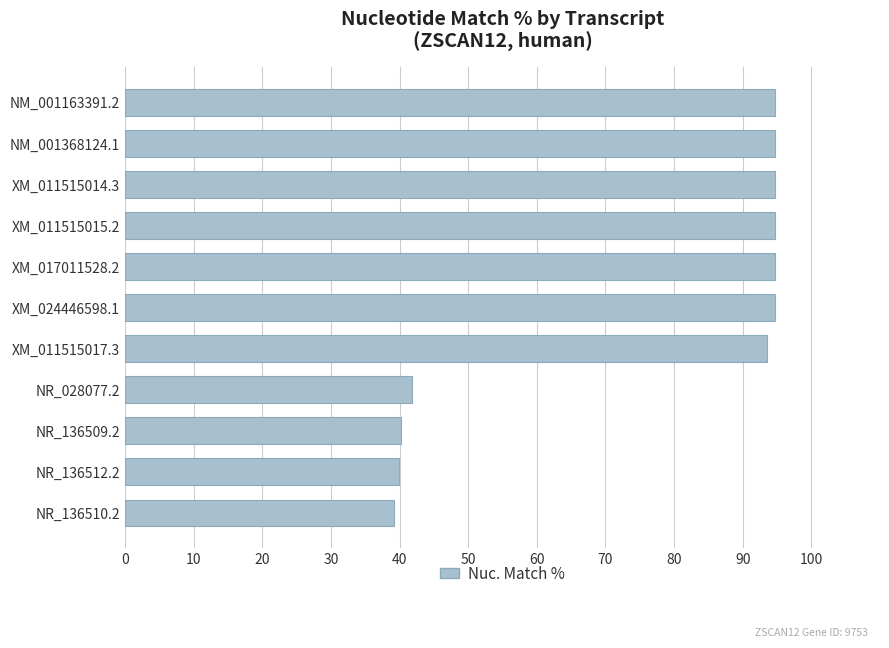

What is the difference between the values at NR_136512.2 and XM_011515017.3?

53.6